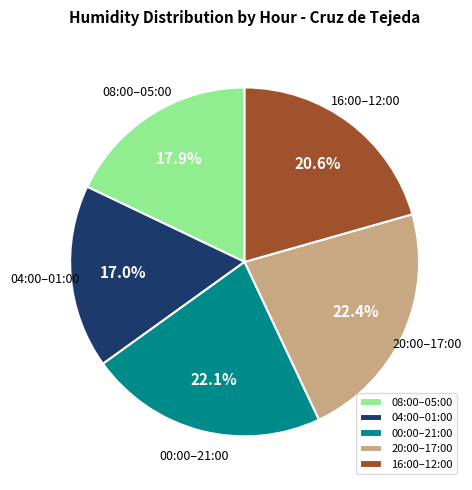

Which slice is the smallest?

04:00–01:00